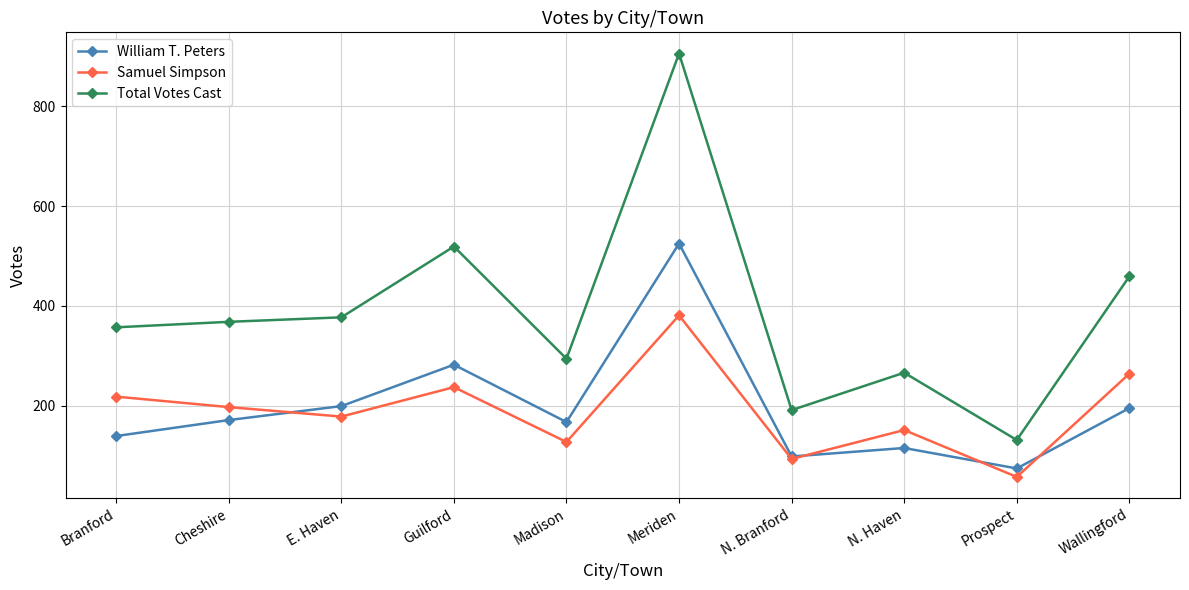

At which category does William T. Peters reach its first local peak?

Guilford